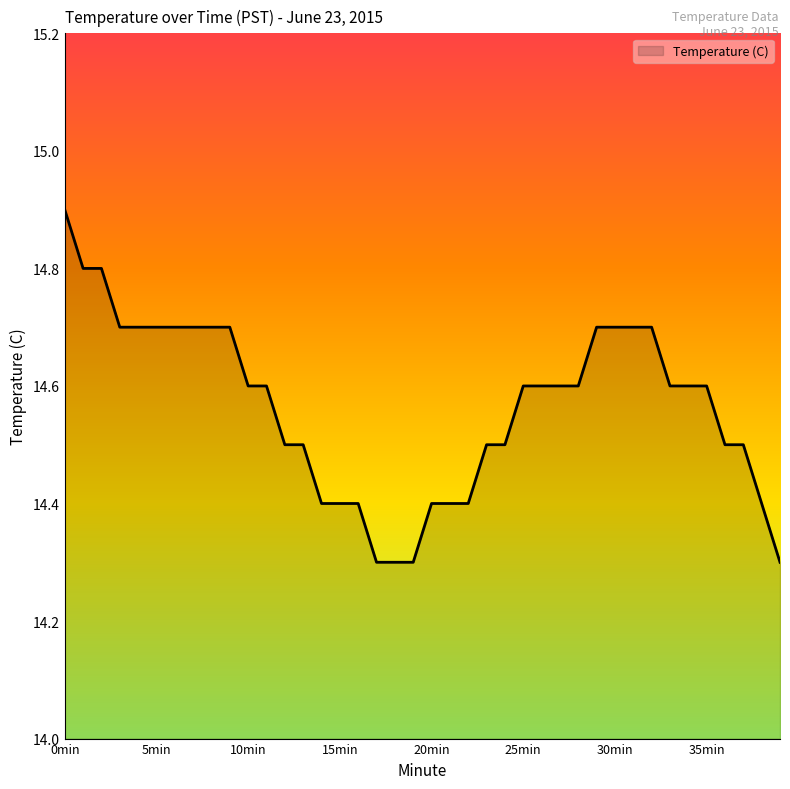

What is the greatest value displayed?

14.9